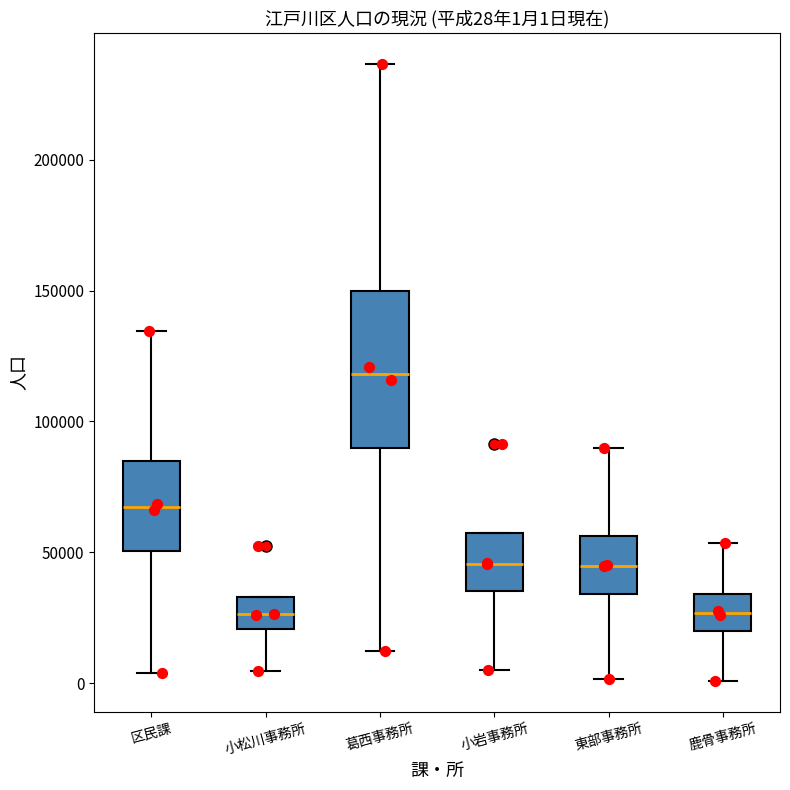

Which box's median line is the highest?

葛西事務所